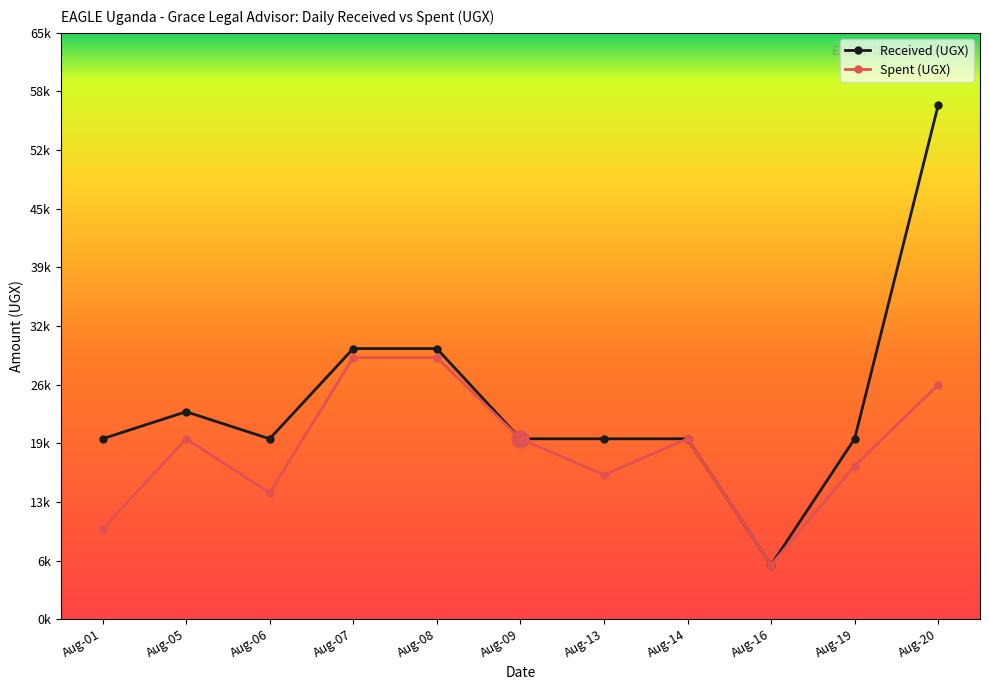

Reading left to right, extract all data points from this chart.

Received (UGX): 20000	23000	20000	30000	30000	20000	20000	20000	6000	20000	57000
Spent (UGX): 10000	20000	14000	29000	29000	20000	16000	20000	6000	17000	26000